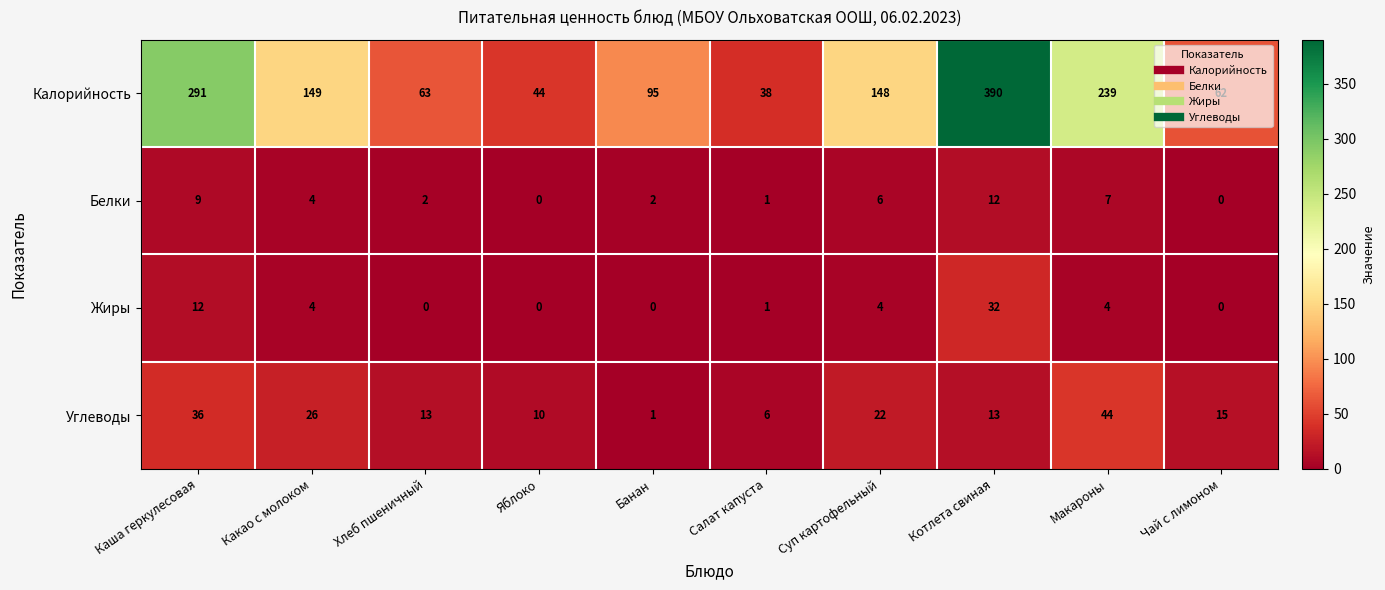

Is the value of Белки at Суп картофельный greater than the value of Углеводы at Чай с лимоном?

No